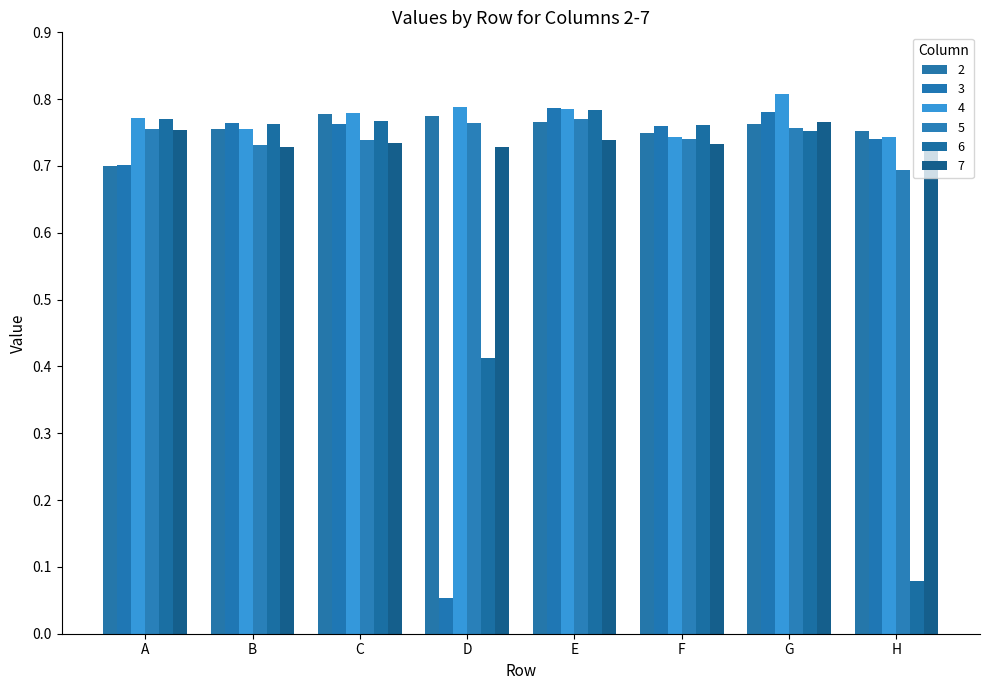

Where is 2 nearest to the value 0?

A